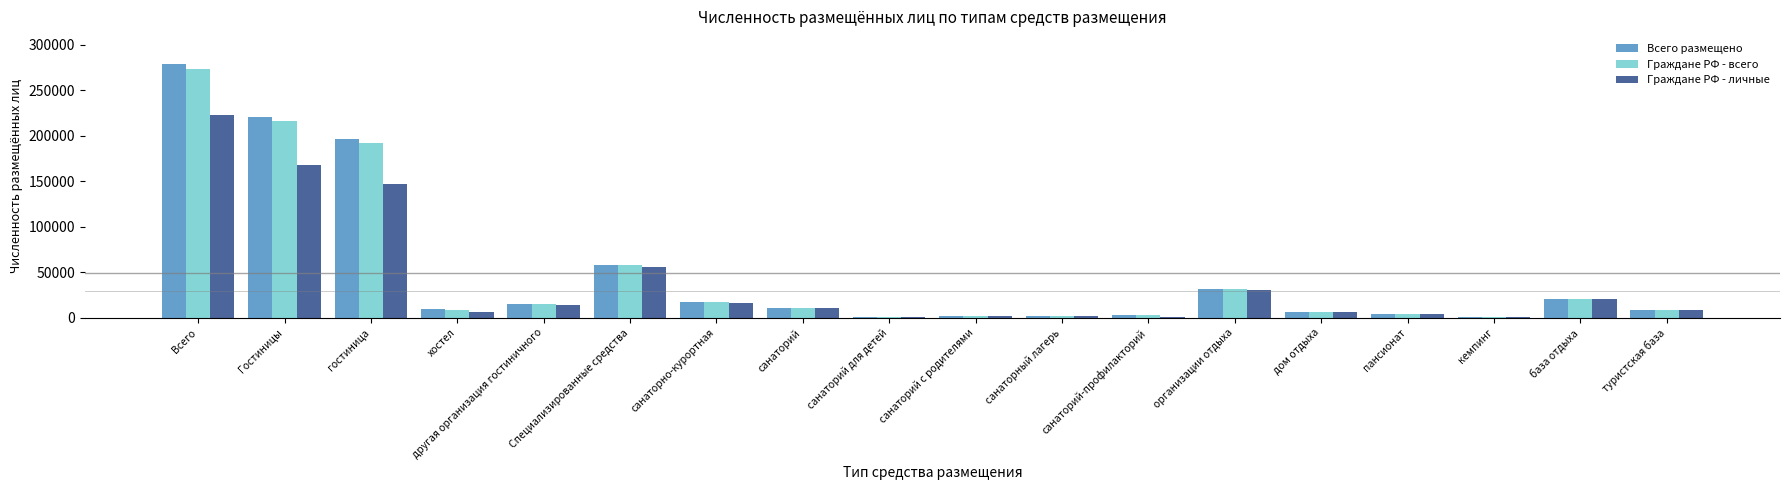

Does the chart contain stacked bars?

No